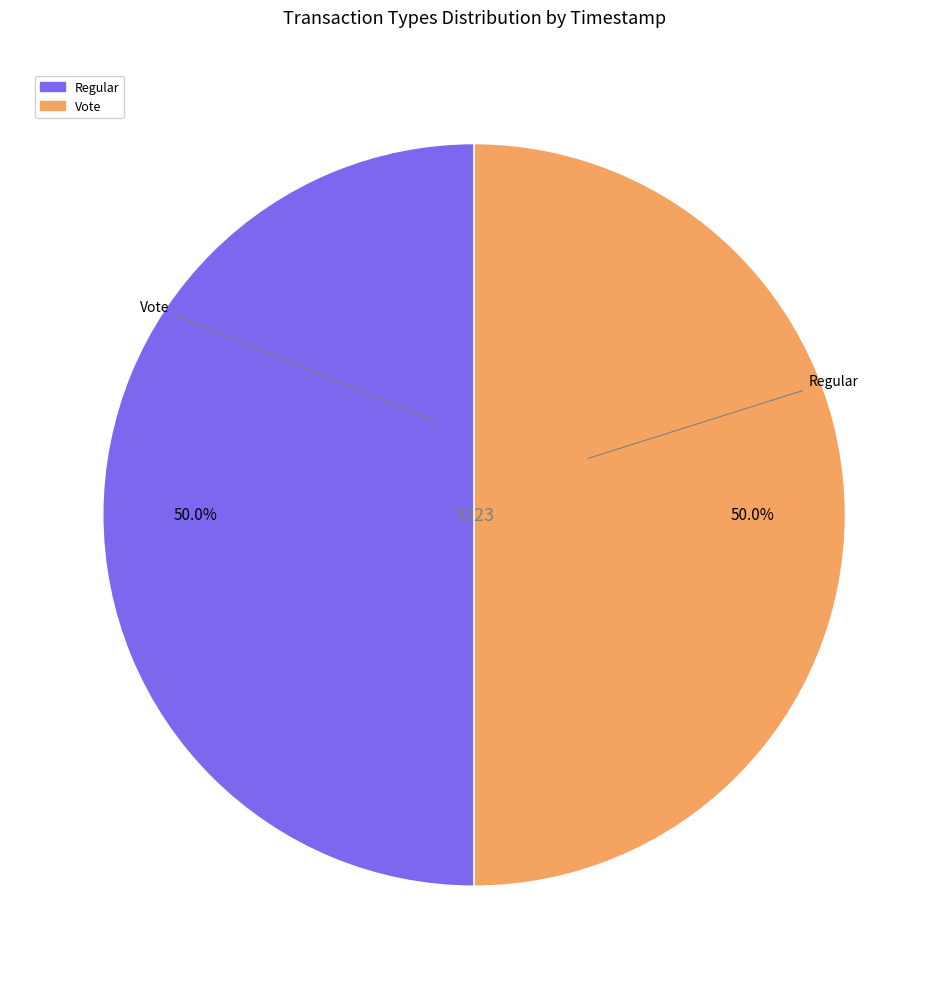

Is the sum of Vote and Regular greater than half?

Yes